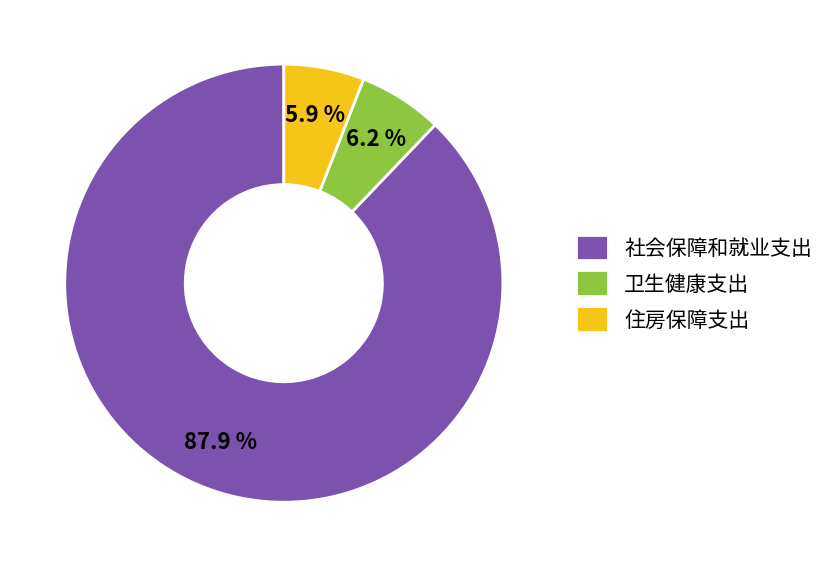

Is the sum of 卫生健康支出 and 社会保障和就业支出 greater than half?

Yes